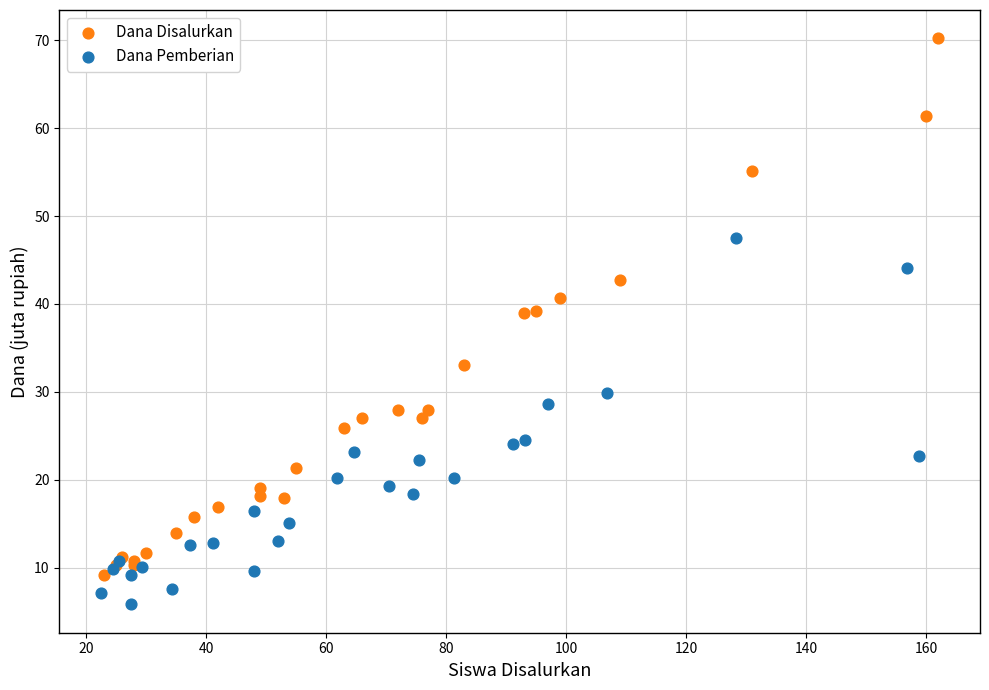

Which series contains the lowest Y value?

Dana Pemberian